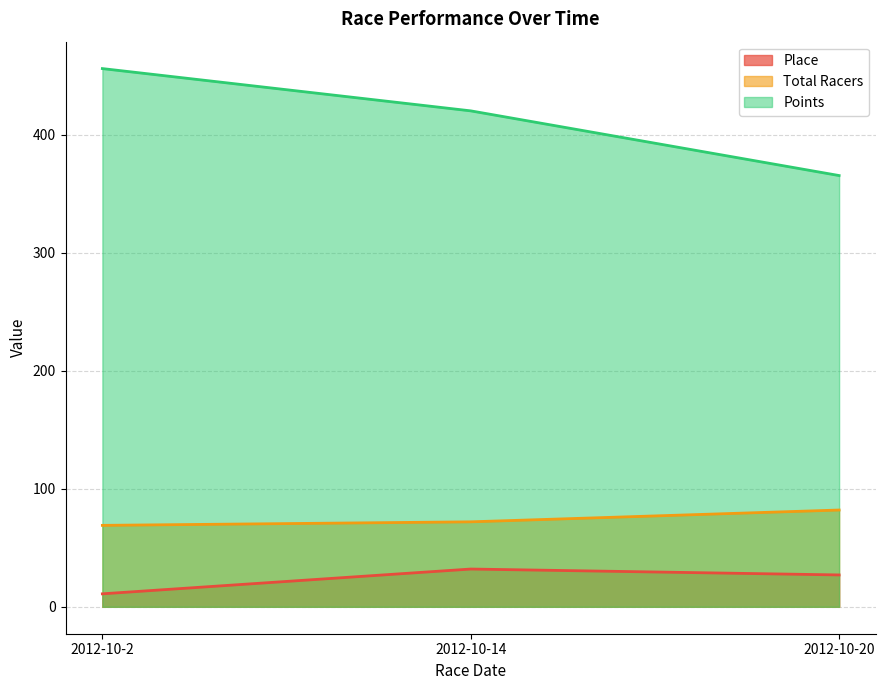

How many lines are shown in the chart?

3